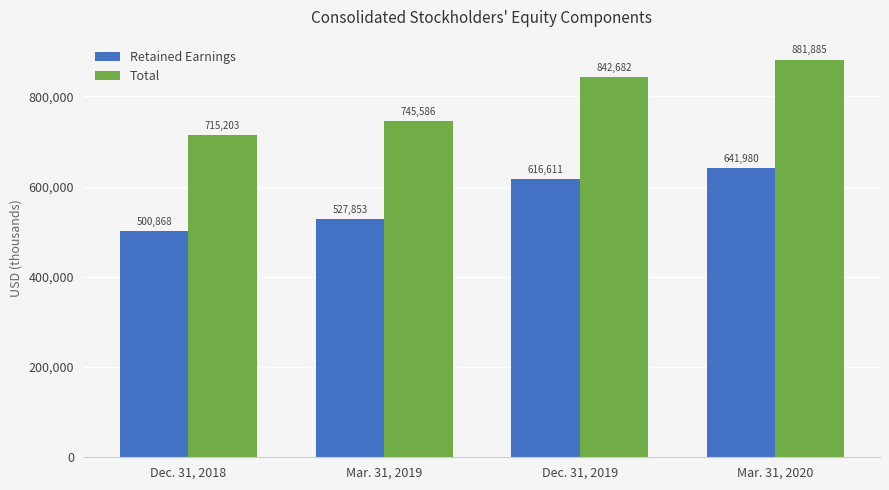

Reading right to left, transcribe all the data shown in this chart.

Retained Earnings: 641980	616611	527853	500868
Total: 881885	842682	745586	715203